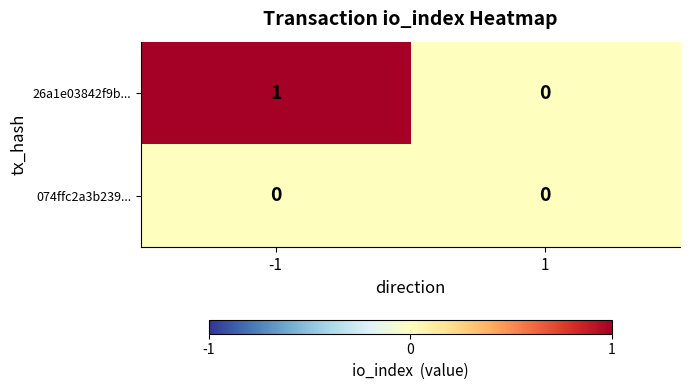

Which series has the largest range (max minus min)?

26a1e03842f9b...